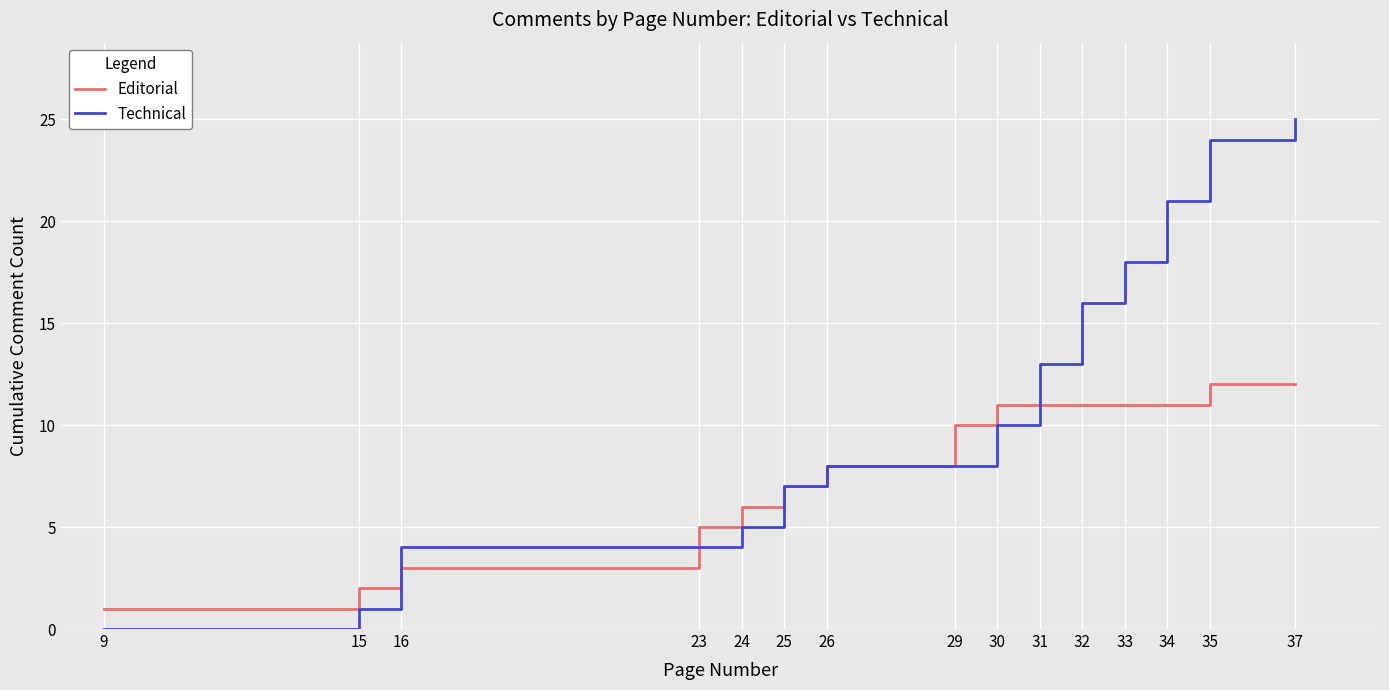

Between which two adjacent categories do Technical and Editorial first intersect?

15 and 16